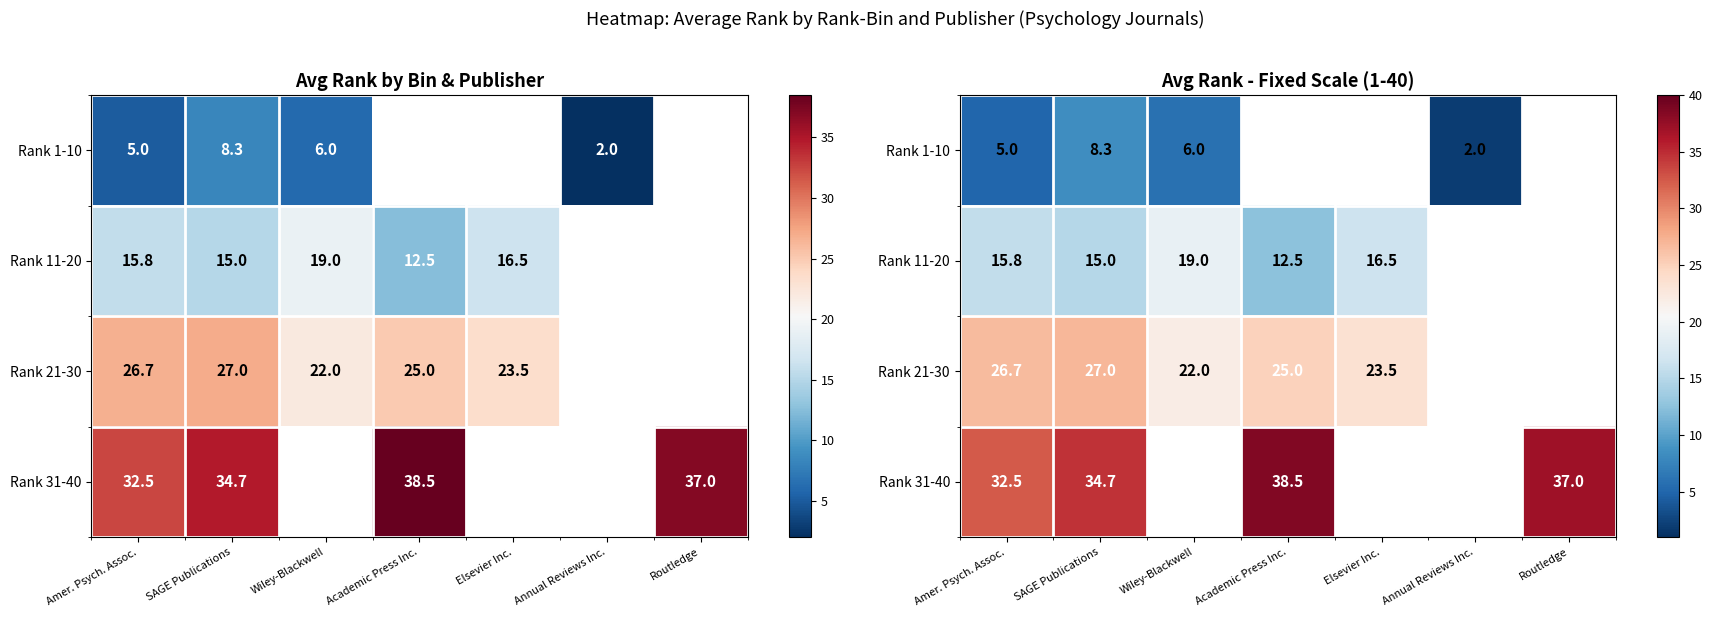

Which category has the lowest value across all series?

Annual Reviews Inc.